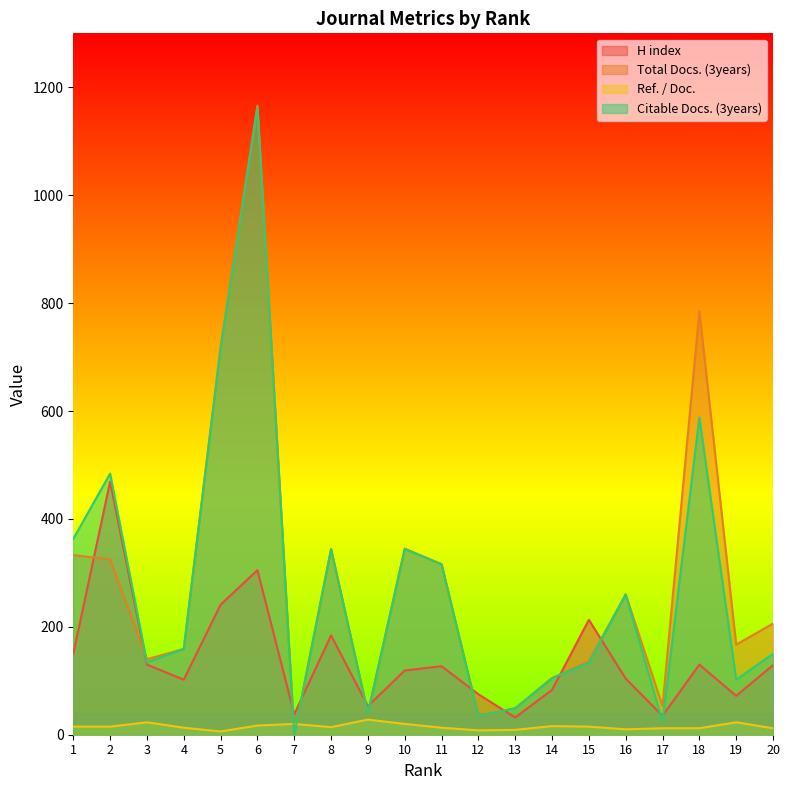

How many lines are shown in the chart?

4